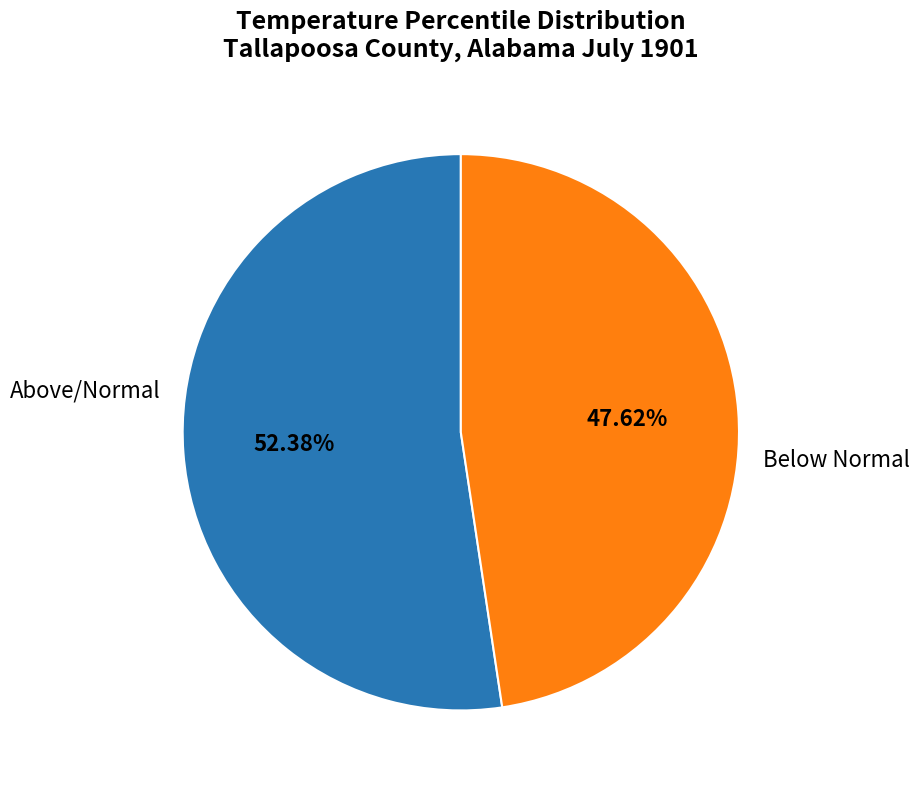

Is there a majority slice in this chart?

Yes